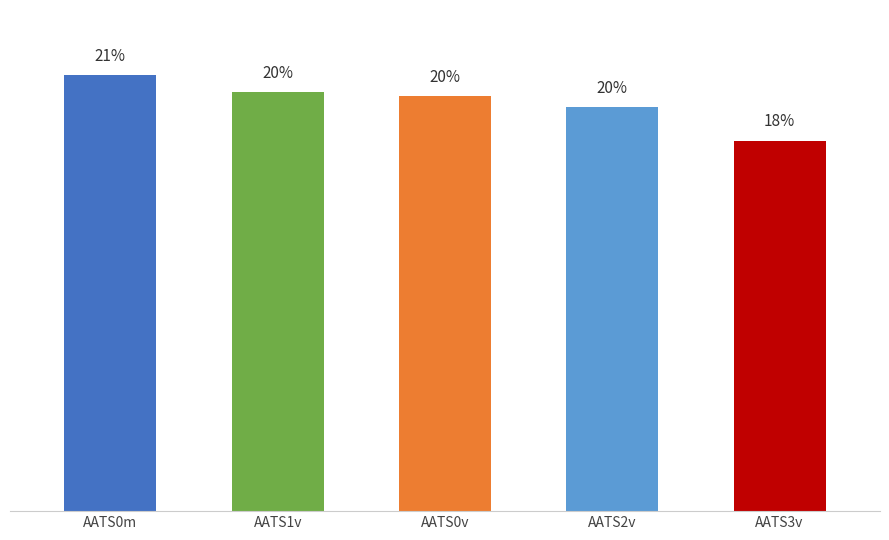

Reading left to right, list all the values displayed in this chart.

387.7	372.8	369.5	359.5	329.6